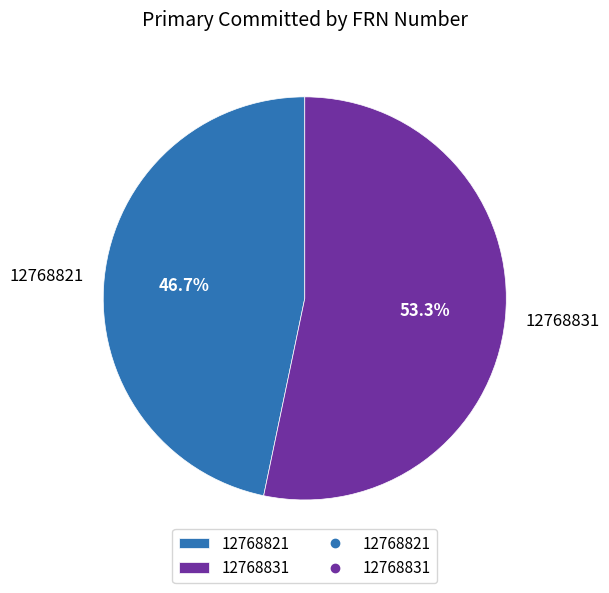

Rank the categories by value from lowest to highest.

12768821, 12768831